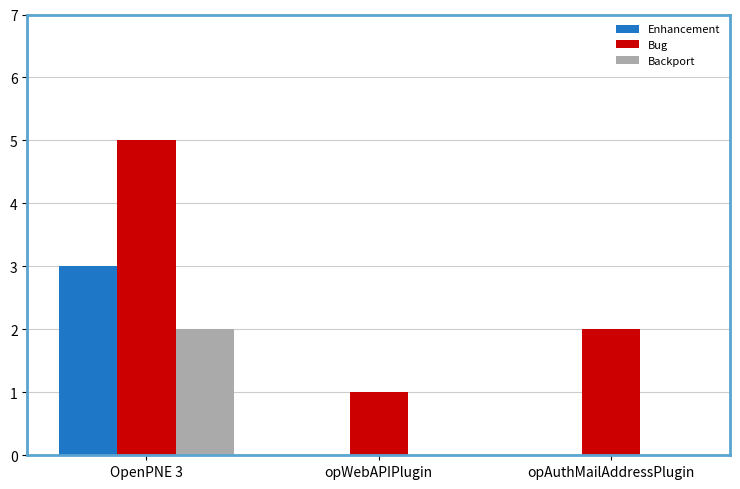

The value of Enhancement at OpenPNE 3 is 1. True or false?

False